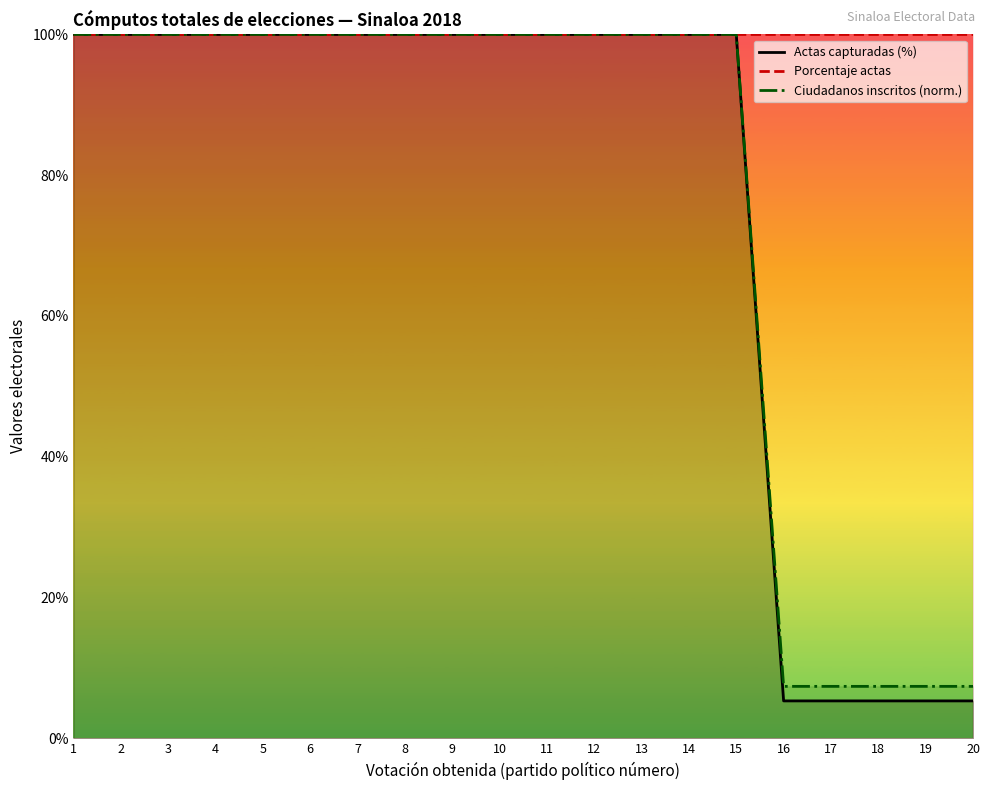

What is the maximum value shown in the chart?

100.0